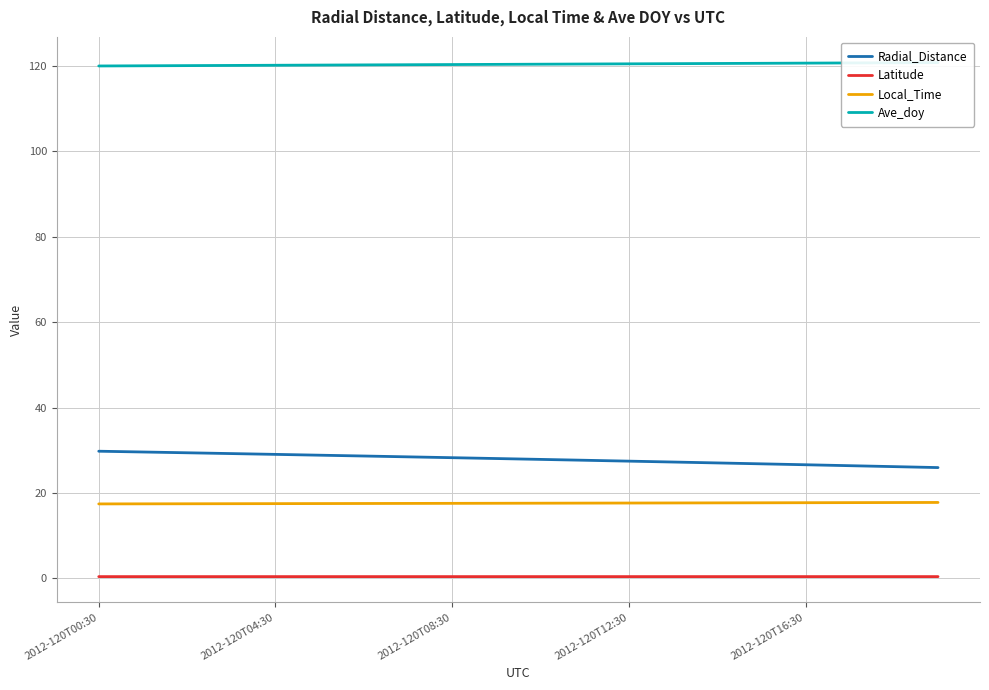

What is the sum of the Local_Time values at 17 and 6?

35.2